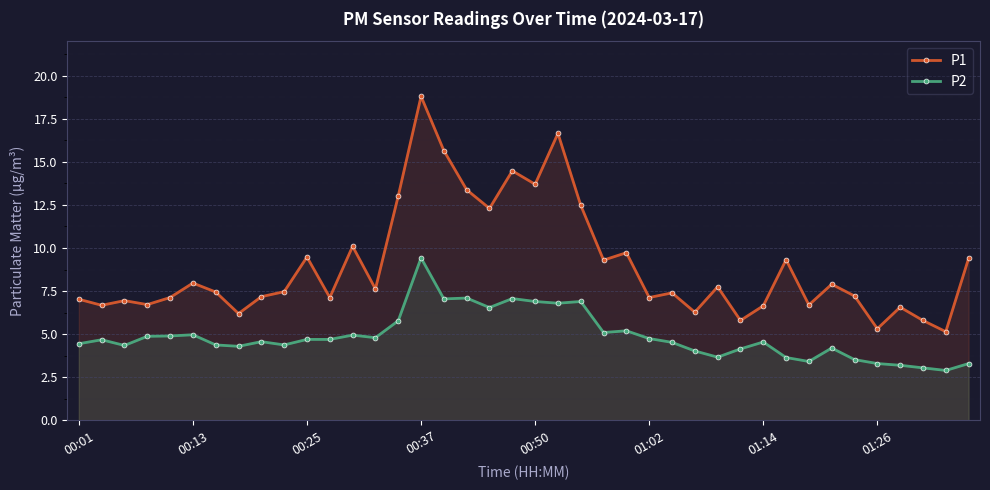

True or false: P2 and P1 intersect in this chart.

False